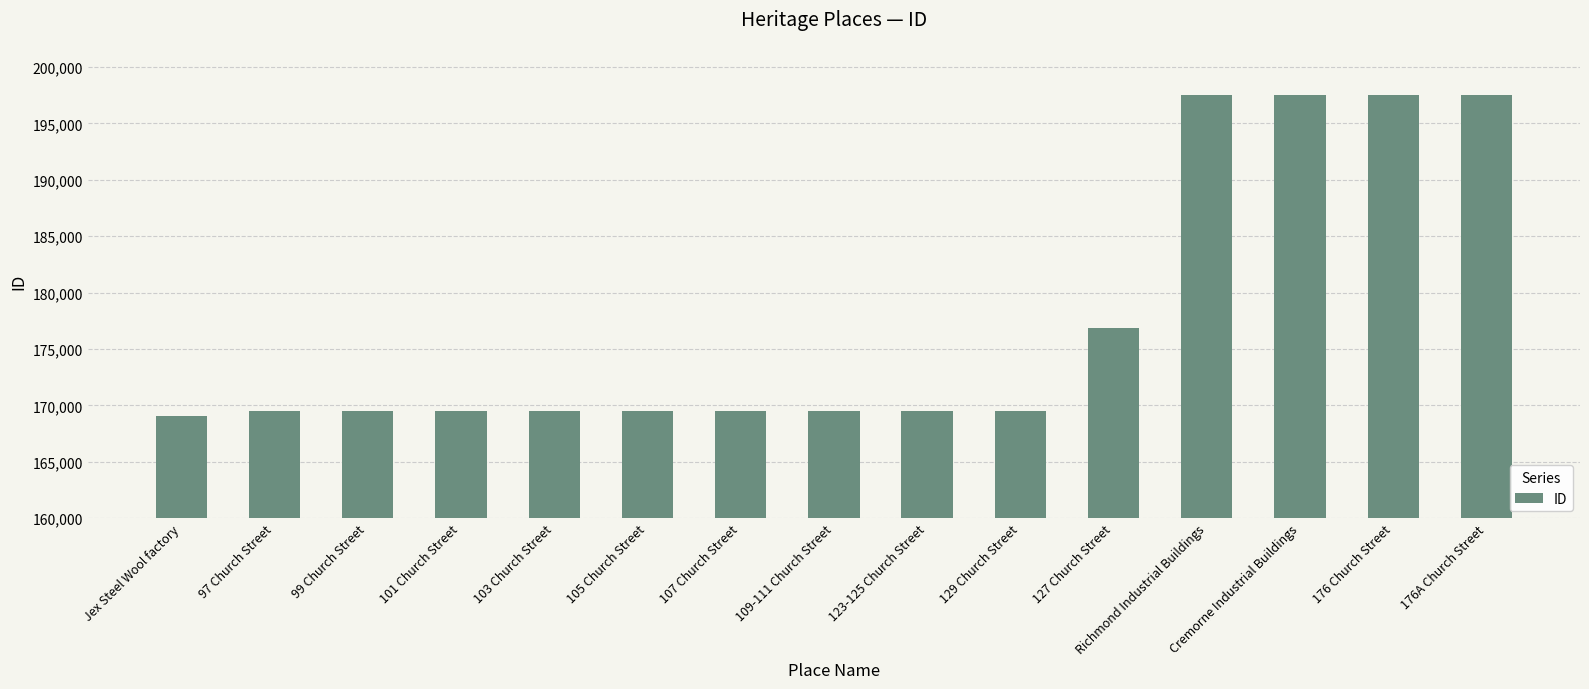

What is the difference between the maximum and minimum values?

28471